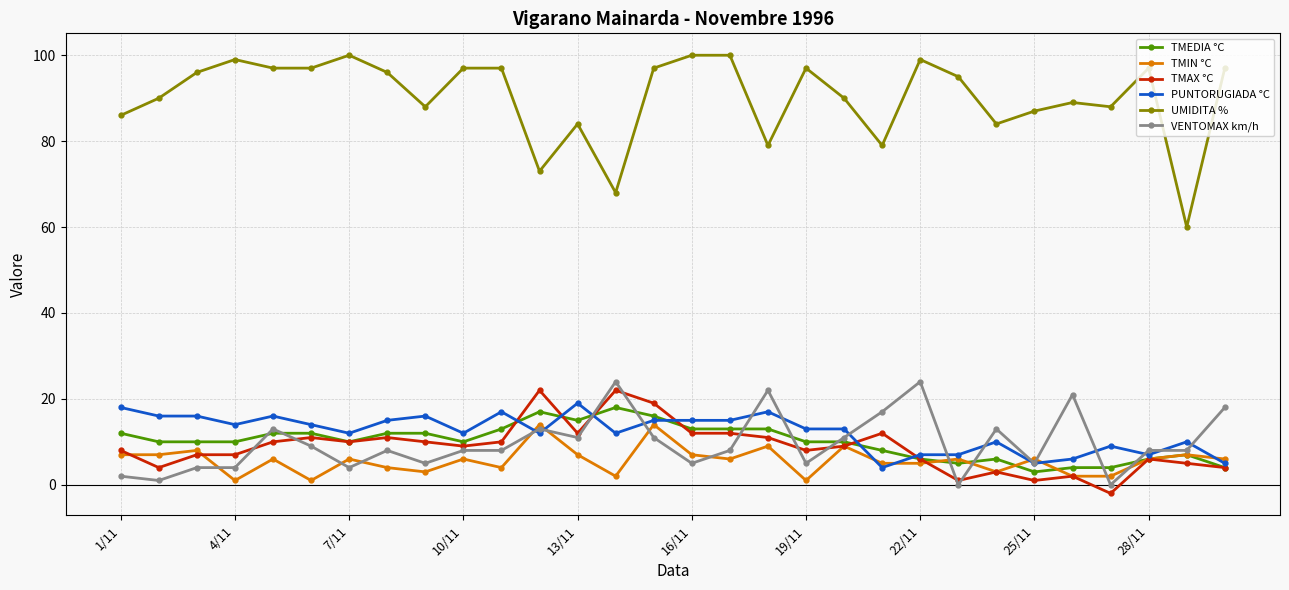

What is the value of the UMIDITA % point at the 22nd from the left?

99